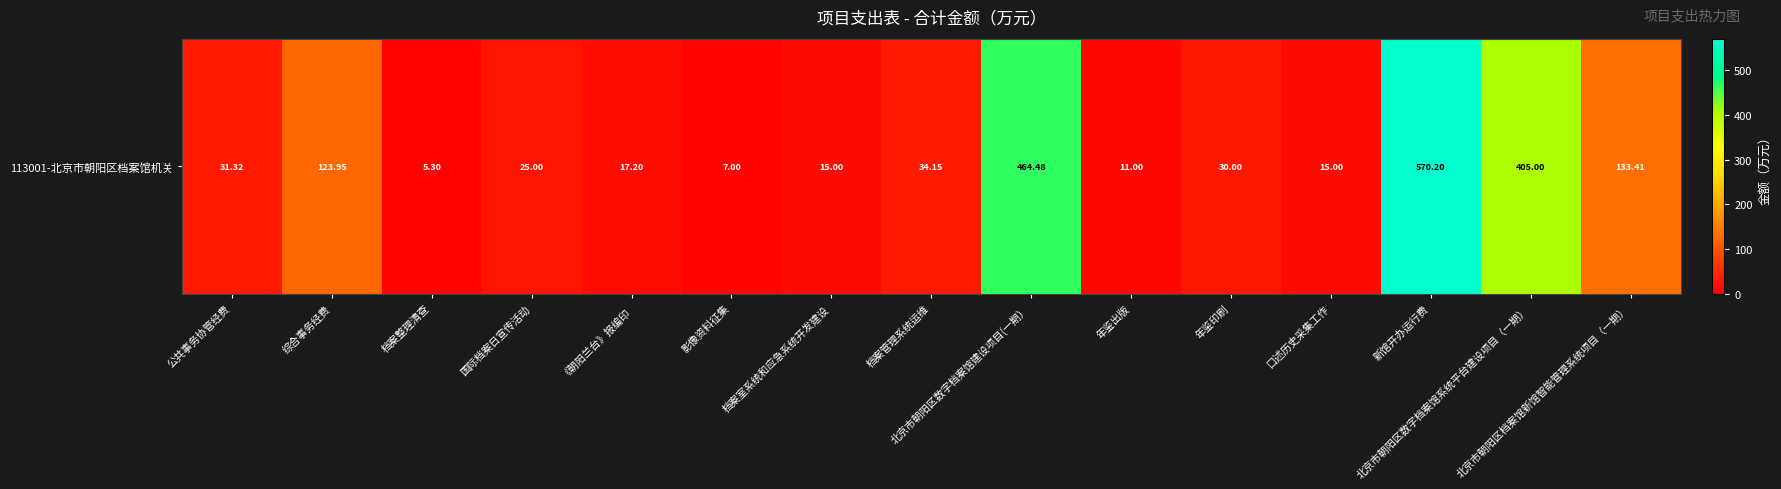

Reading right to left, transcribe all the data shown in this chart.

北京市朝阳区档案馆新馆智能管理系统项目（一期）=133.4	北京市朝阳区数字档案馆系统平台建设项目（一期）=405.0	新馆开办运行费=570.2	口述历史采集工作=15.0	年鉴印刷=30.0	年鉴出版=11.0	北京市朝阳区数字档案馆建设项目(一期）=464.5	档案管理系统运维=34.1	档案室系统和应急系统开发建设=15.0	影像资料征集=7.0	《朝阳兰台》报编印=17.2	国际档案日宣传活动=25.0	档案整理清查=5.3	综合事务经费=124.0	公共事务协管经费=31.3